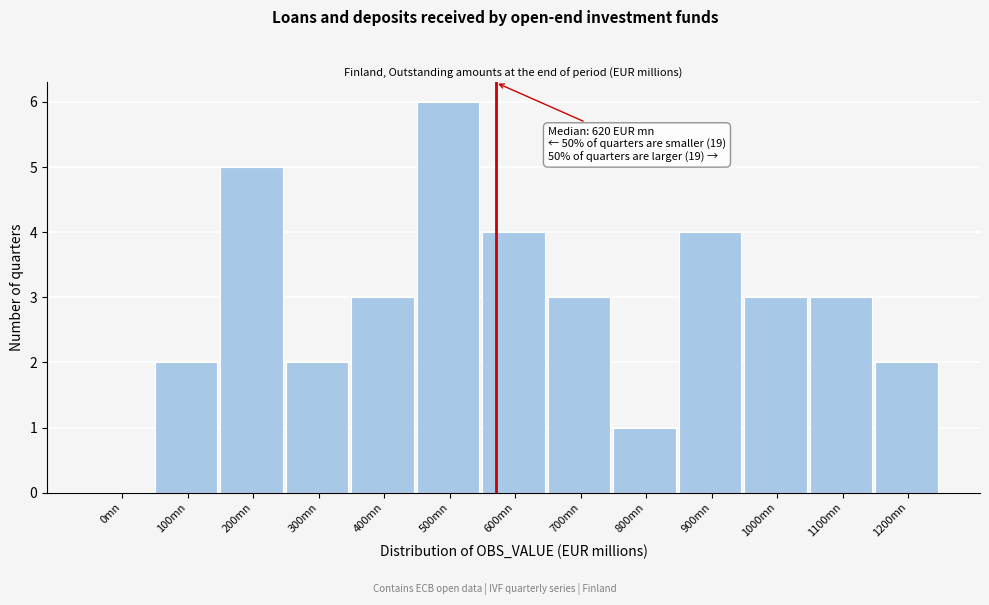

Reading right to left, extract all data points from this chart.

1200mn=2	1100mn=3	1000mn=3	900mn=4	800mn=1	700mn=3	600mn=4	500mn=6	400mn=3	300mn=2	200mn=5	100mn=2	0mn=0